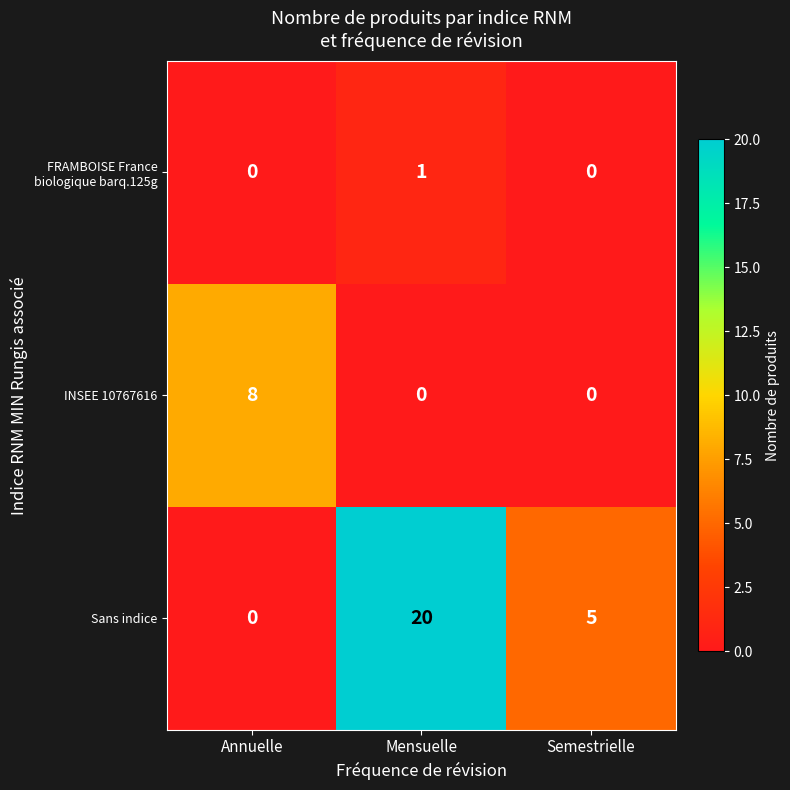

True or false: INSEE 10767616 has a value of 8 at Annuelle.

True